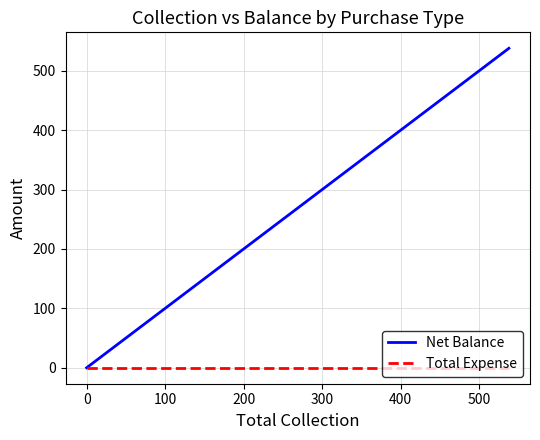

Which series has the largest total across all categories?

Net Balance